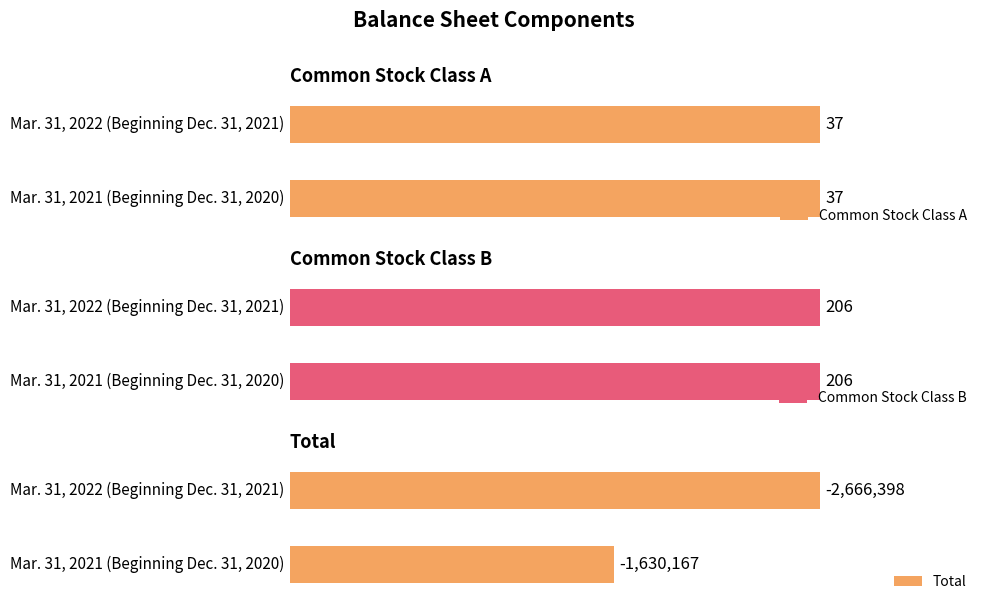

At how many categories does at least one series exceed -966521?

2